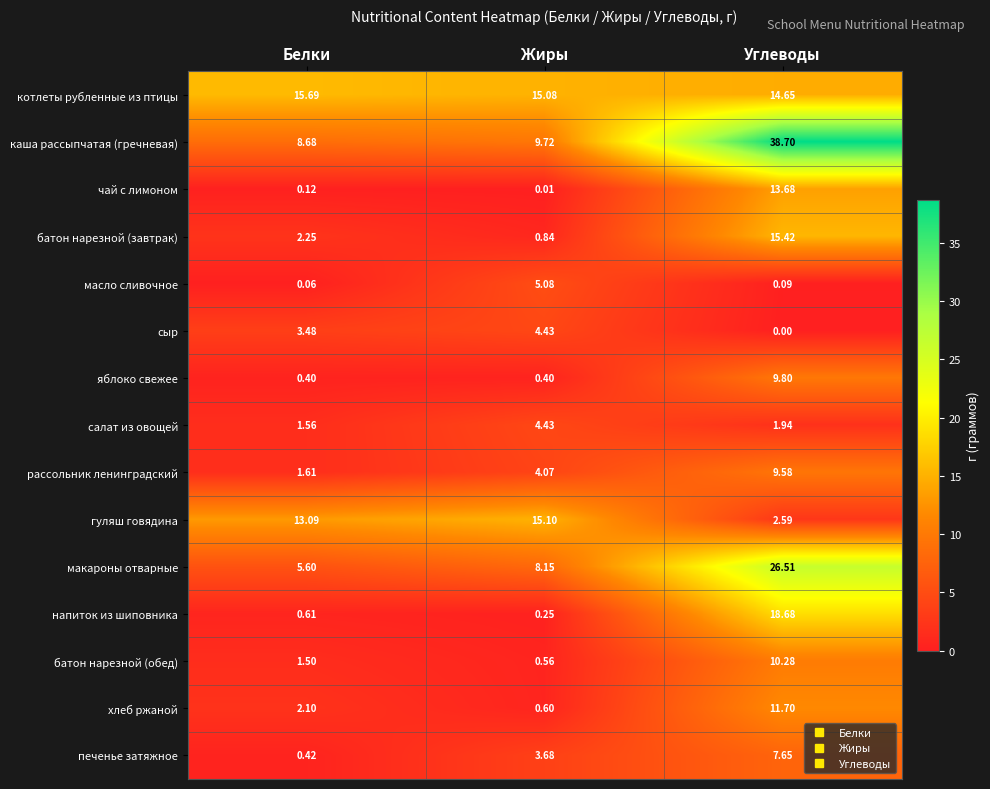

Which label corresponds to the largest value in the chart?

Углеводы